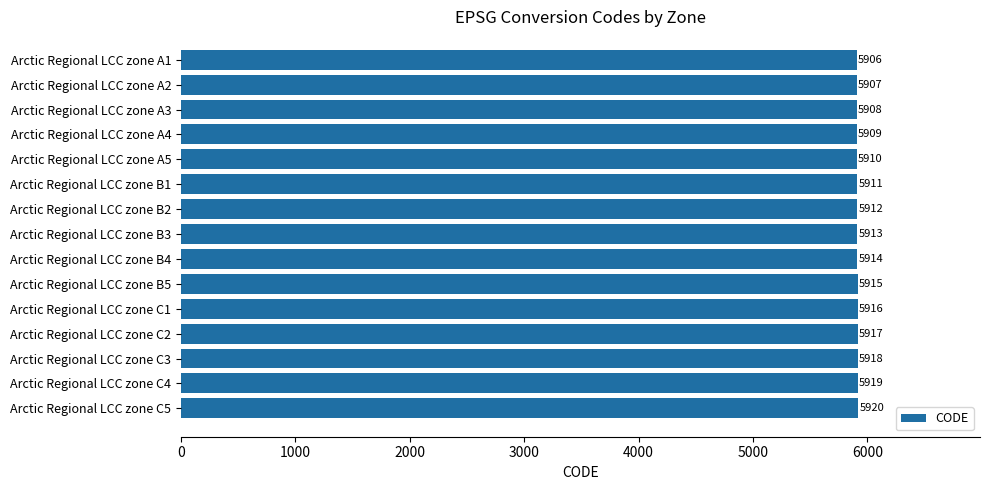

Reading top to bottom, extract all data points from this chart.

5906	5907	5908	5909	5910	5911	5912	5913	5914	5915	5916	5917	5918	5919	5920